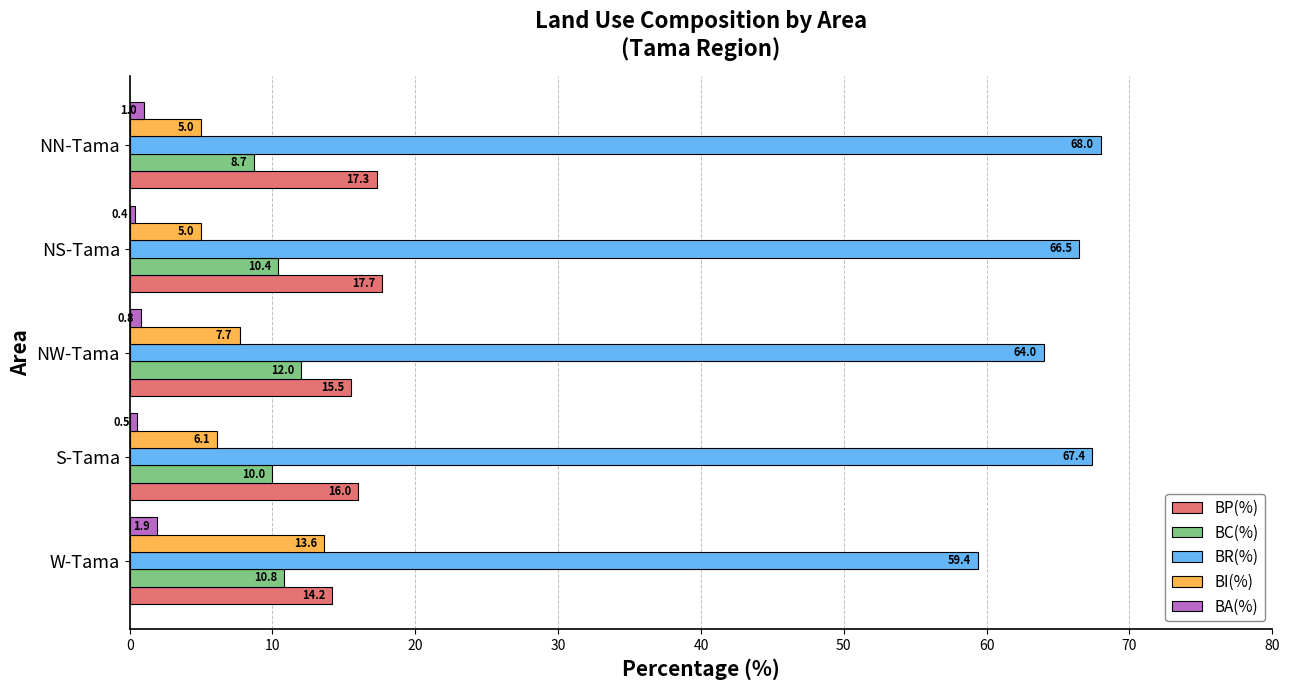

Is the value of BP(%) at NW-Tama greater than the value of BR(%) at NS-Tama?

No